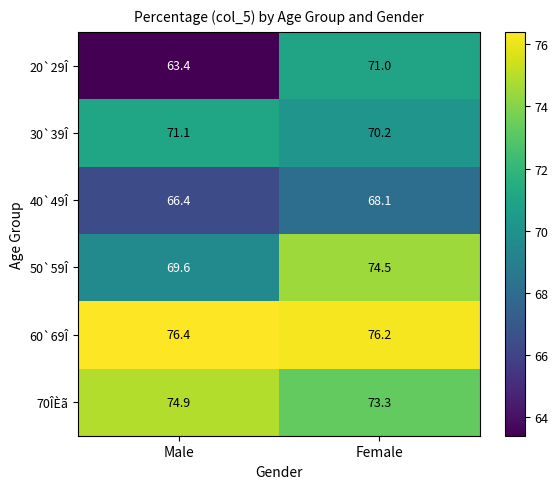

Reading left to right, list all the values displayed in this chart.

20`29Î: Male=63.4	Female=71.0
30`39Î: Male=71.1	Female=70.2
40`49Î: Male=66.4	Female=68.1
50`59Î: Male=69.6	Female=74.5
60`69Î: Male=76.4	Female=76.2
70ÎÈã: Male=74.9	Female=73.3